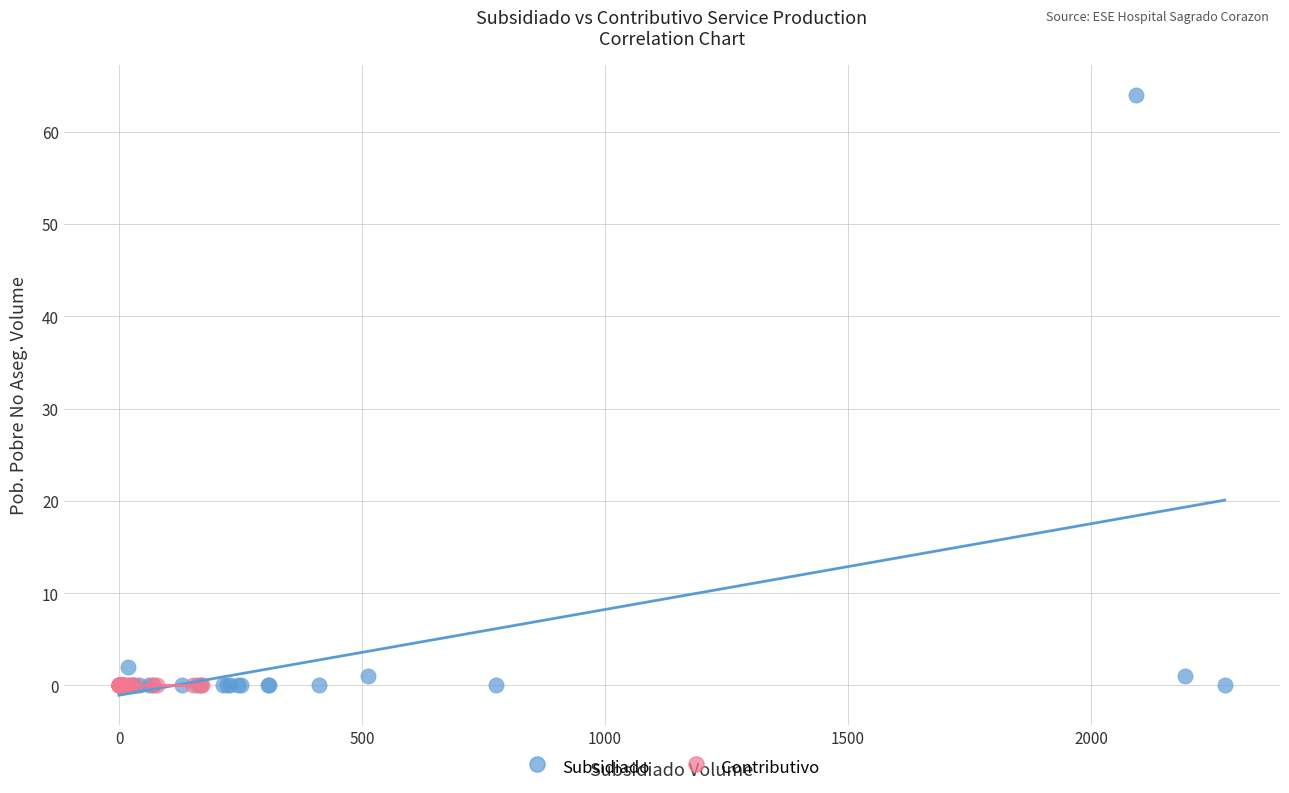

Which series contains the highest Y value?

Subsidiado